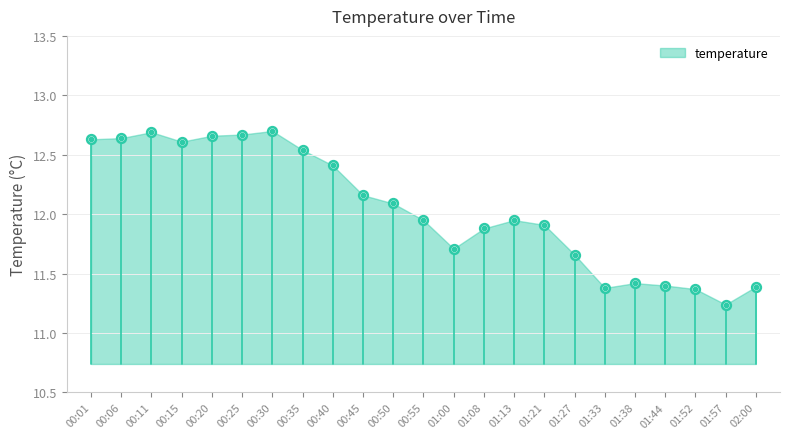

What is the ratio of the value at 00:30 to the value at 00:25?

1.0